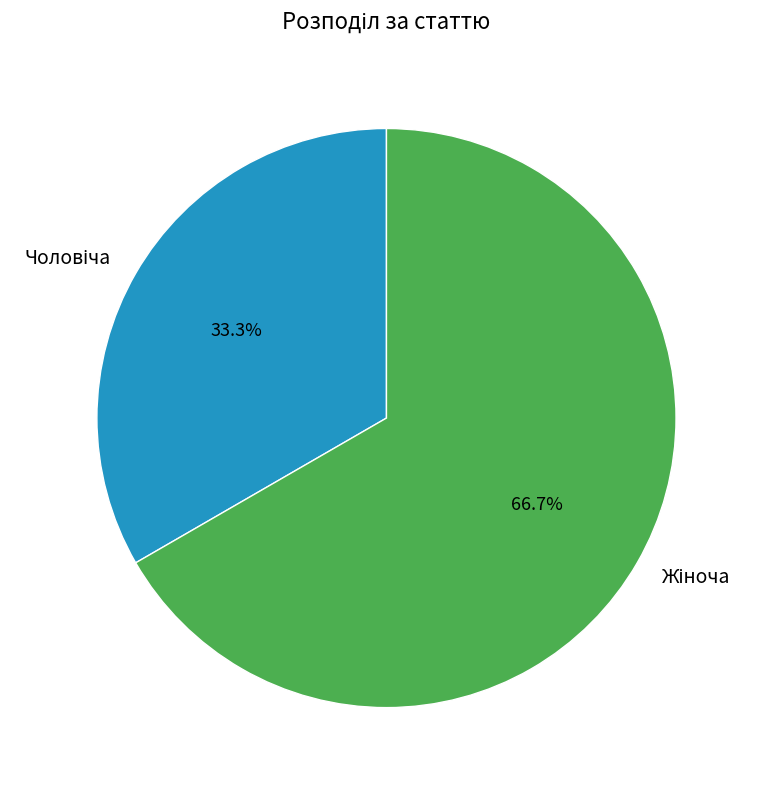

Is there a majority slice in this chart?

Yes